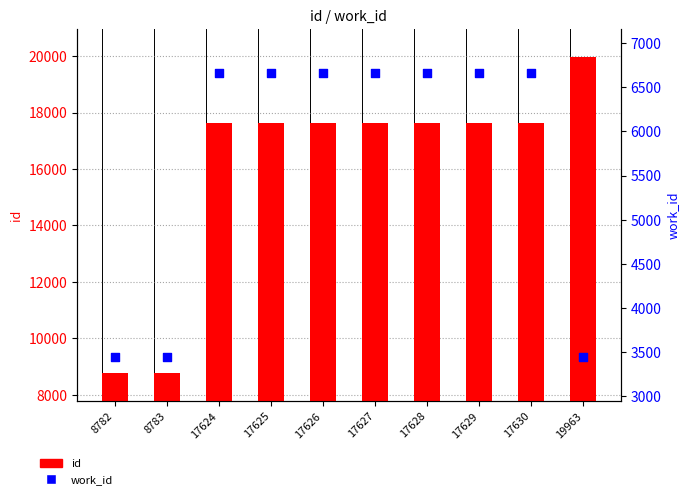

Which series reaches the maximum Y coordinate?

id